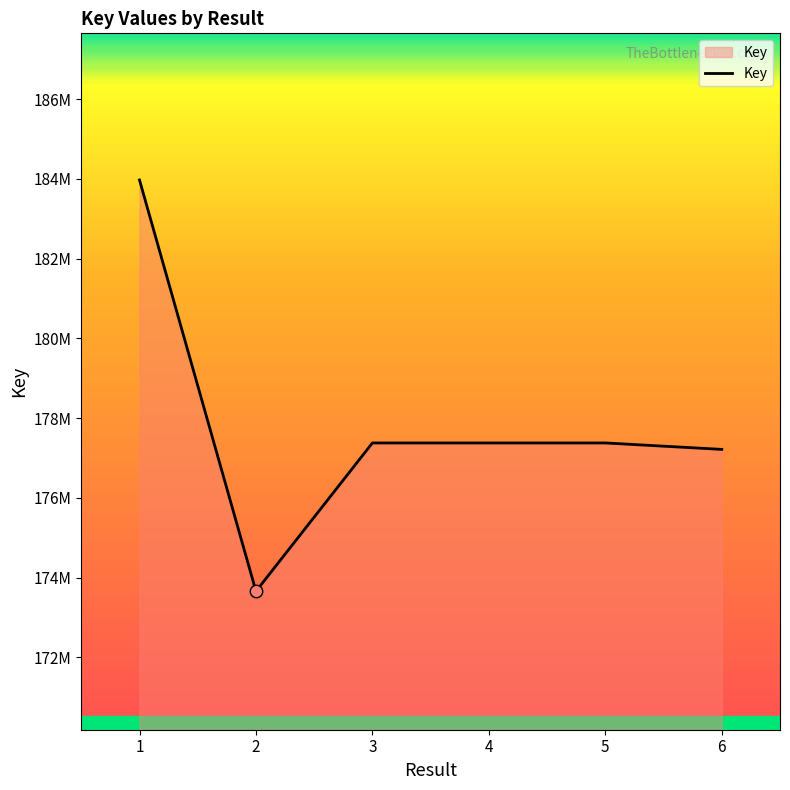

What is the change in value from 3 to 4?

+99